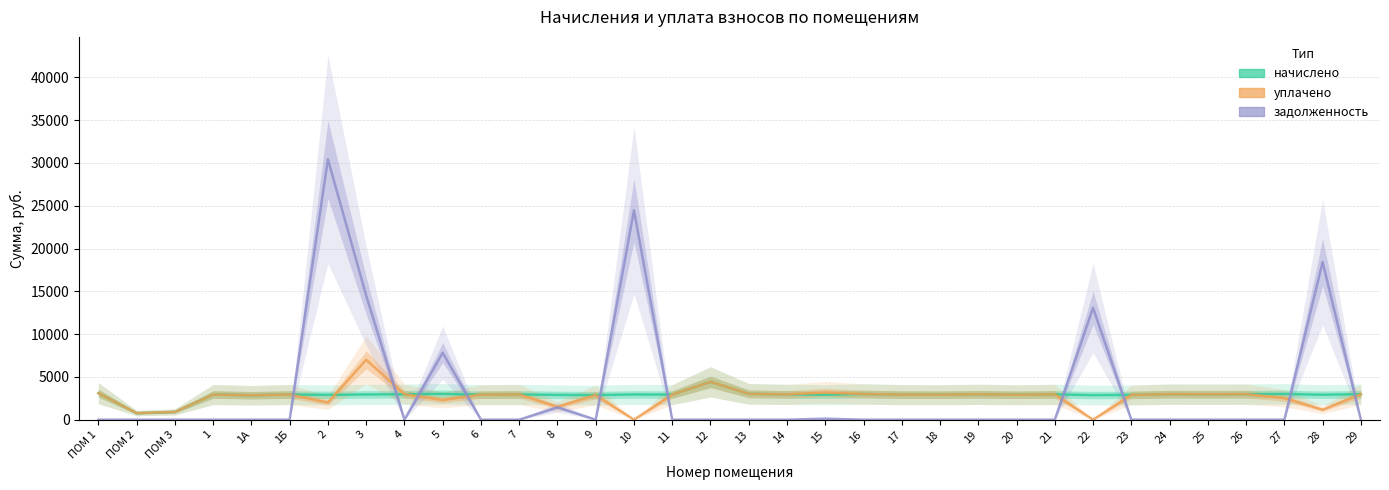

Reading right to left, what are all the values shown in this chart?

начислено: 29=2980.8	28=2914.6	27=3005.6	26=2980.8	25=2972.5	24=2980.8	23=2898.0	22=2873.2	21=2956.0	20=2914.6	19=2964.2	18=2922.8	17=2931.1	16=2997.4	15=2922.8	14=2956.0	13=3022.2	12=4421.5	11=2931.1	10=2947.7	9=2873.2	8=2898.0	7=2947.7	6=2922.8	5=3013.9	4=2972.5	3=2947.7	2=2898.0	1Б=2939.4	1А=2856.6	1=2939.4	ПОМ 3=910.8	ПОМ 2=770.0	ПОМ 1=3096.7
уплачено: 29=2966.4	28=1165.8	27=2517.2	26=2980.8	25=2972.5	24=2980.8	23=2898.0	22=0.0	21=2956.0	20=2914.6	19=2964.2	18=2922.8	17=2931.1	16=2997.4	15=3181.5	14=2956.0	13=3022.2	12=4421.5	11=2931.1	10=0.0	9=2873.2	8=1500.0	7=2947.7	6=2922.8	5=2301.2	4=2972.5	3=7000.0	2=2000.0	1Б=2939.4	1А=2856.6	1=2939.4	ПОМ 3=910.8	ПОМ 2=770.0	ПОМ 1=3096.7
задолженность: 29=0.0	28=18412.5	27=0.0	26=0.0	25=0.0	24=0.0	23=0.0	22=13068.0	21=0.0	20=0.0	19=0.0	18=0.0	17=0.0	16=0.0	15=118.0	14=0.0	13=0.0	12=0.0	11=0.0	10=24460.3	9=0.0	8=1449.0	7=0.0	6=0.0	5=7828.8	4=0.0	3=14507.6	2=30424.0	1Б=0.0	1А=0.0	1=0.0	ПОМ 3=0.0	ПОМ 2=0.0	ПОМ 1=0.0